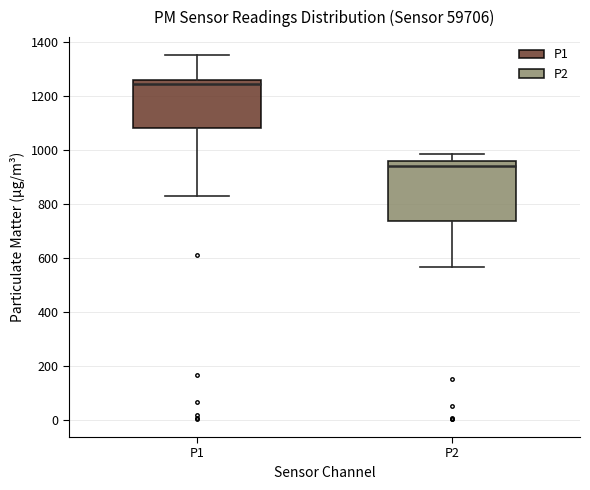

Which box is the tallest, from its lower edge to its upper edge?

P2